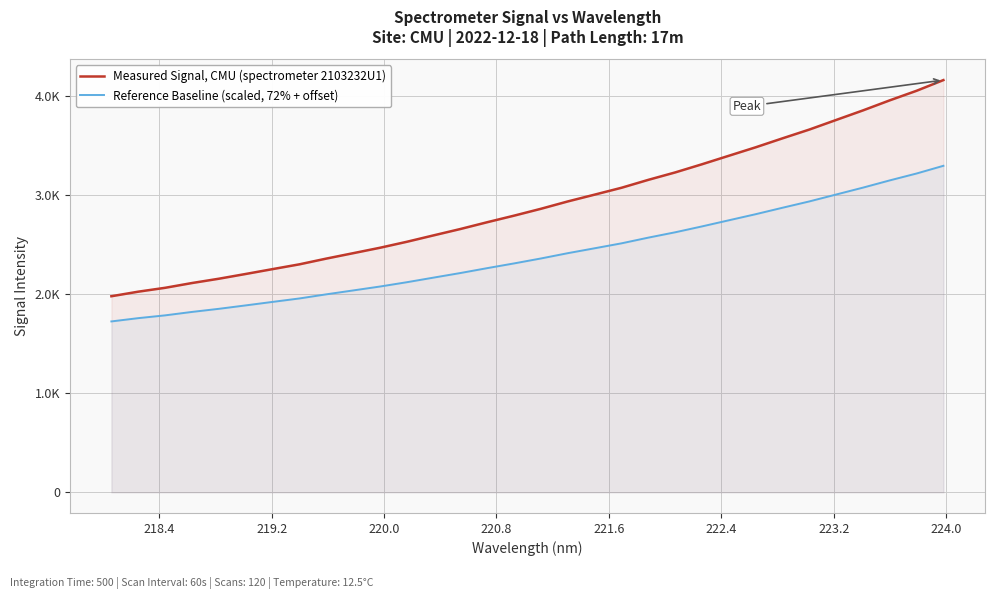

What are all the series names shown in the legend?

Measured Signal, CMU (spectrometer 2103232U1), Reference Baseline (scaled, 72% + offset)